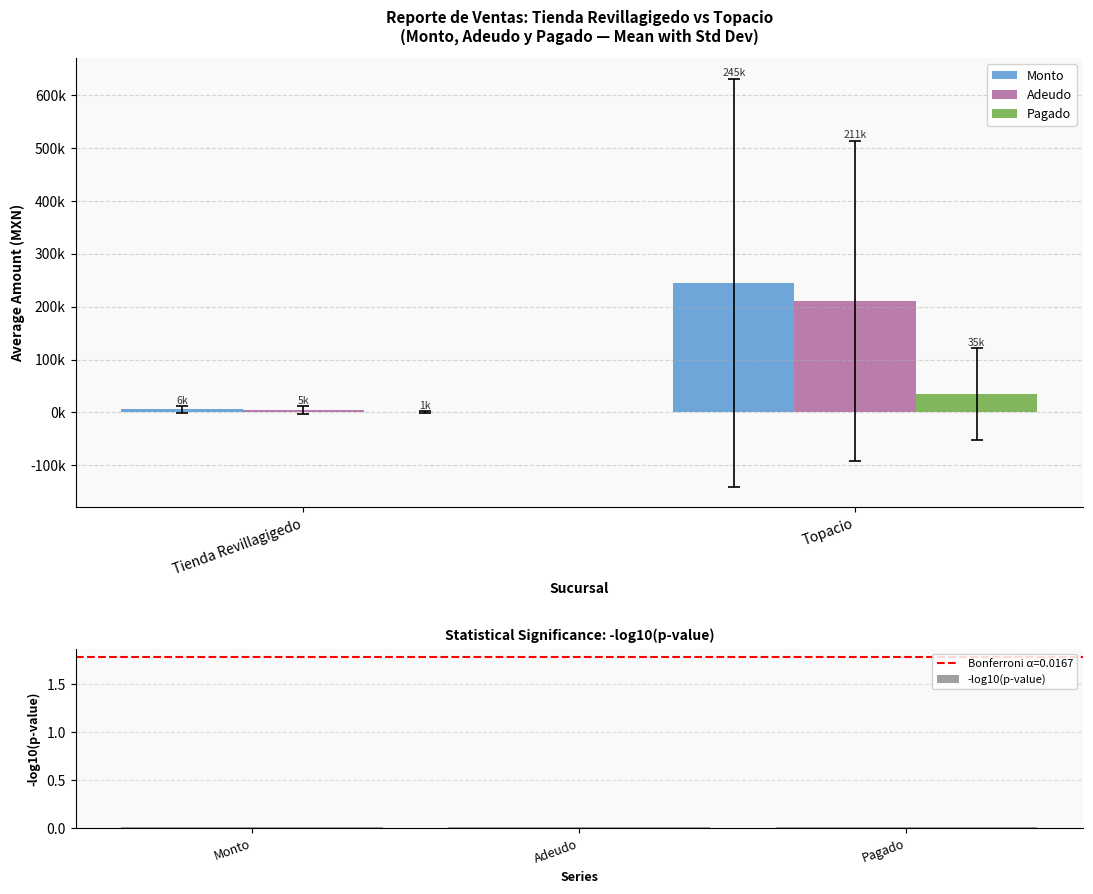

The -log10(p-value) series shows 0.0 at Adeudo. True or false?

True